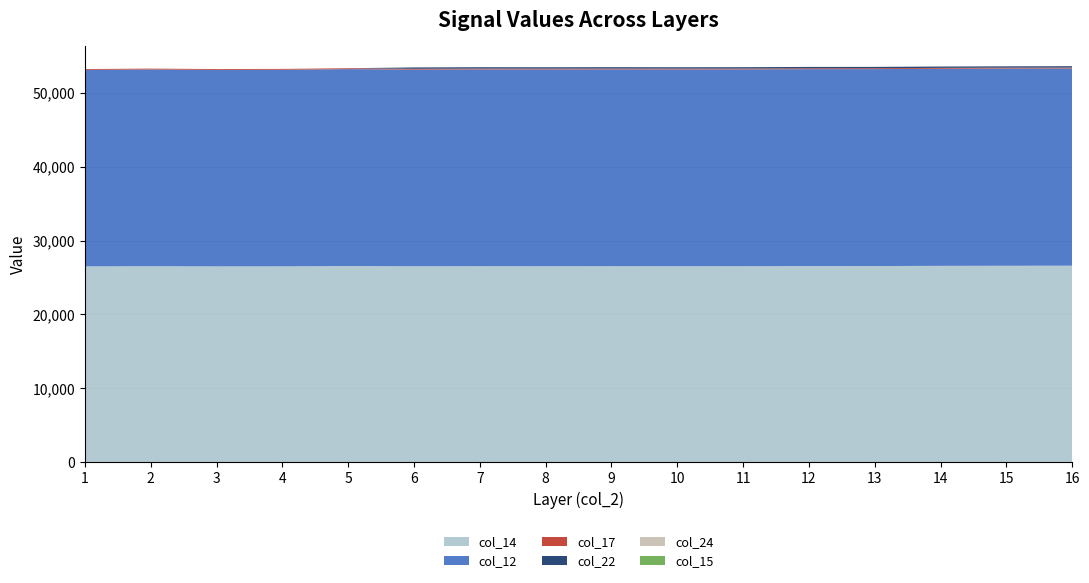

Reading right to left, transcribe all the data shown in this chart.

col_14: 16=26609	15=26596	14=26586	13=26561	12=26555	11=26543	10=26536	9=26544	8=26535	7=26541	6=26529	5=26565	4=26515	3=26512	2=26535	1=26513
col_12: 16=26714	15=26714	14=26694	13=26674	12=26674	11=26654	10=26654	9=26654	8=26654	7=26654	6=26634	5=26674	4=26634	3=26614	2=26654	1=26614
col_17: 16=125	15=120	14=121	13=117	12=118	11=115	10=115	9=115	8=115	7=114	6=115	5=114	4=114	3=115	2=115	1=114
col_22: 16=184	15=184	14=184	13=184	12=184	11=184	10=184	9=184	8=184	7=184	6=184	5=0	4=0	3=0	2=0	1=0
col_24: 16=0	15=0	14=0	13=0	12=0	11=0	10=0	9=0	8=0	7=0	6=0	5=0	4=0	3=0	2=0	1=0
col_15: 16=0	15=0	14=0	13=0	12=0	11=1	10=0	9=0	8=0	7=0	6=0	5=0	4=0	3=0	2=0	1=0